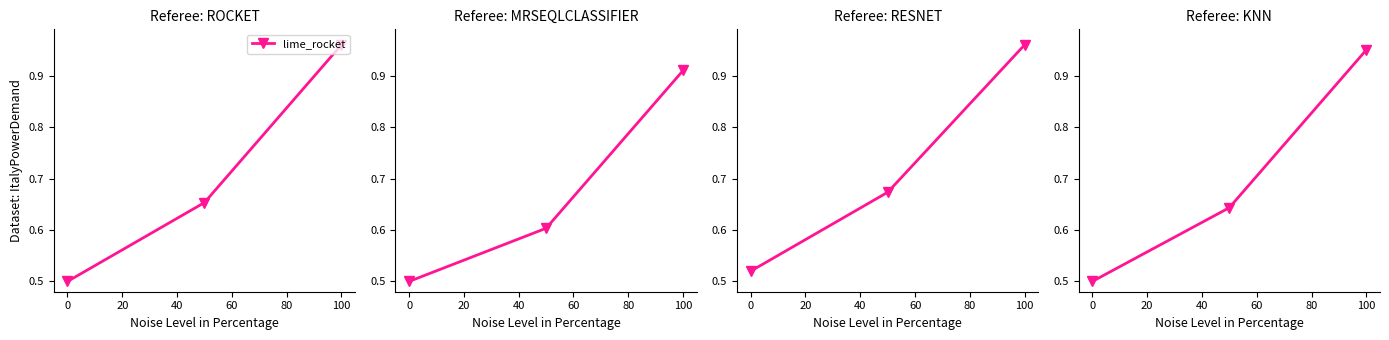

Does the chart have visible grid lines?

No